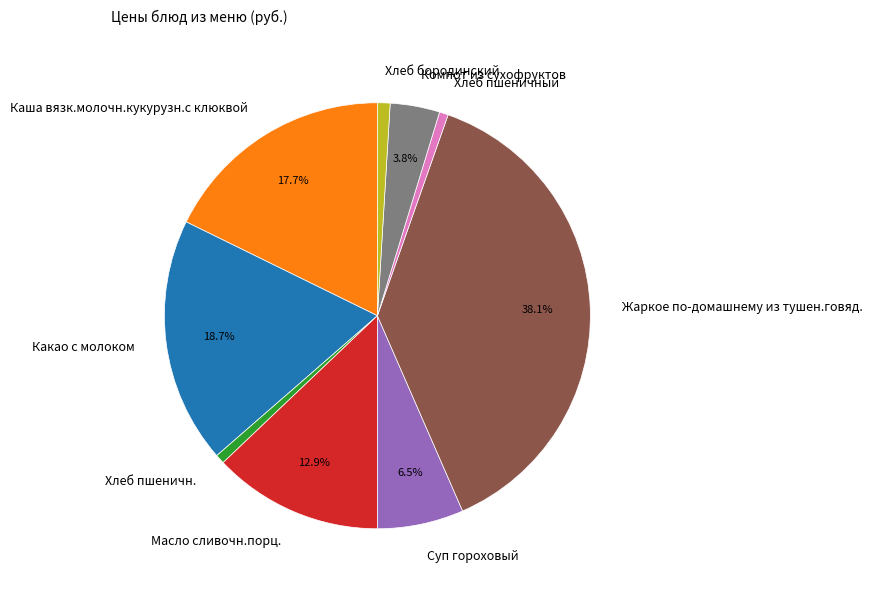

How many slices are in this pie chart?

9